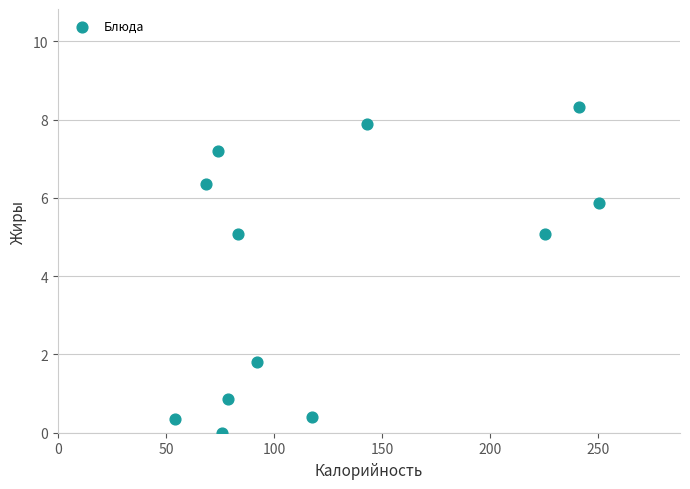

What is the average X value?

125.3